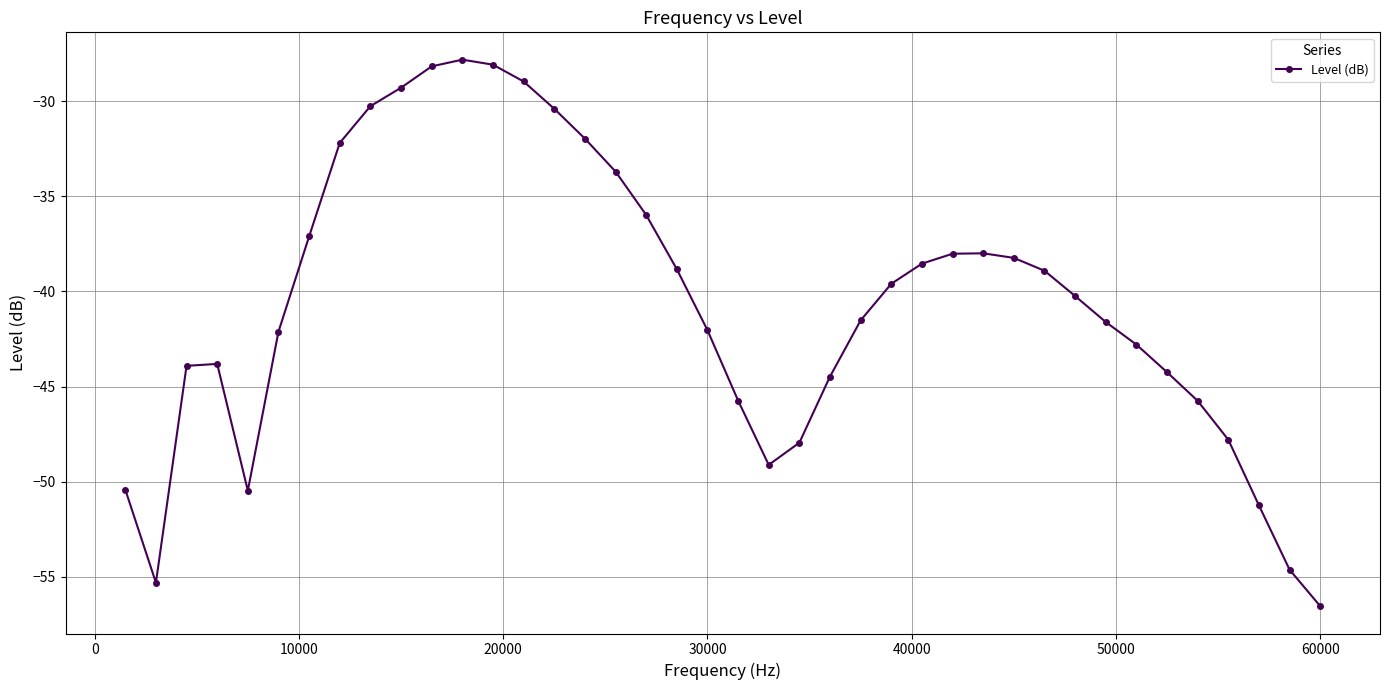

How many distinct data groups are displayed?

1